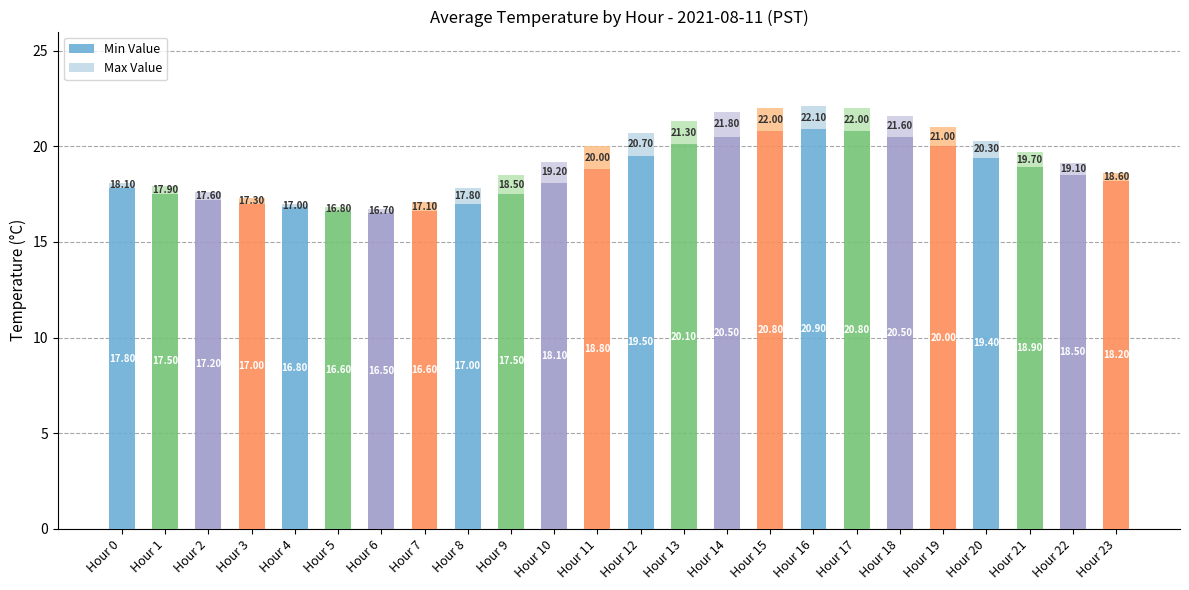

What is the total value across all series at Hour 20?

20.3